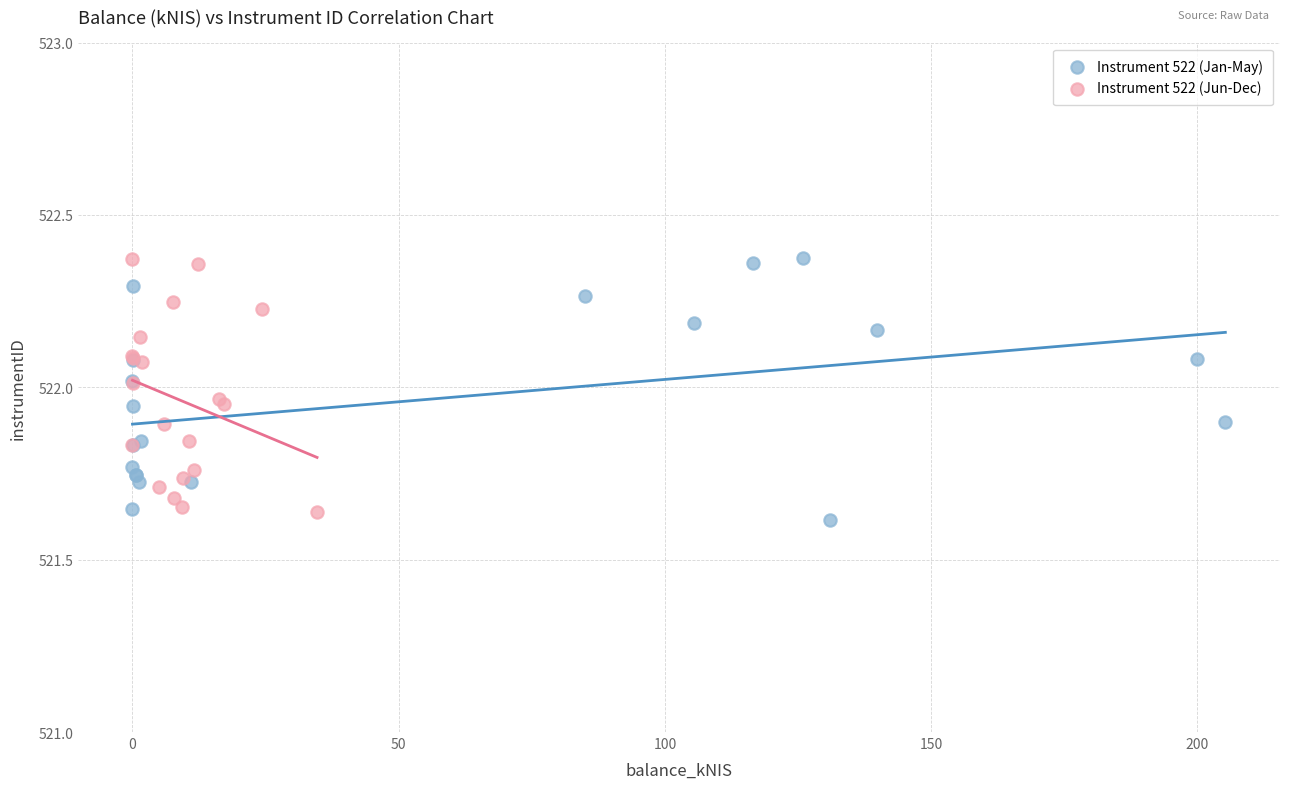

What are all the series names shown in the legend?

Instrument 522 (Jan-May), Instrument 522 (Jun-Dec)